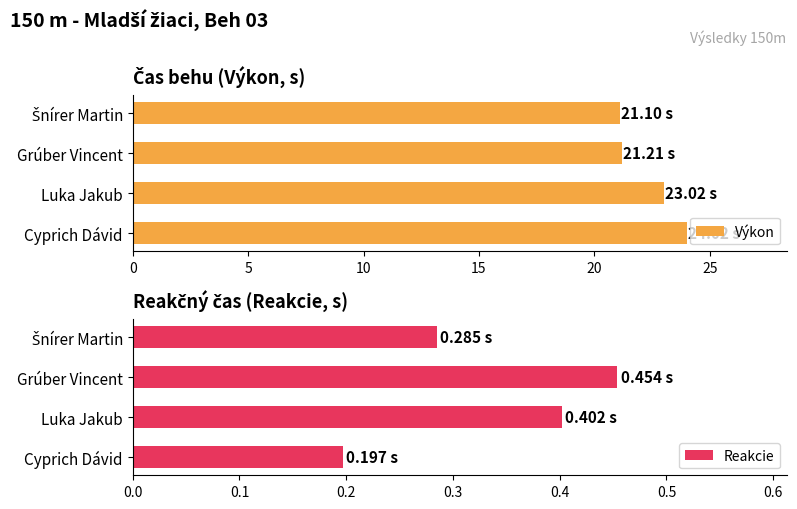

What is the sum of the Výkon values at Grúber Vincent and Luka Jakub?

44.2